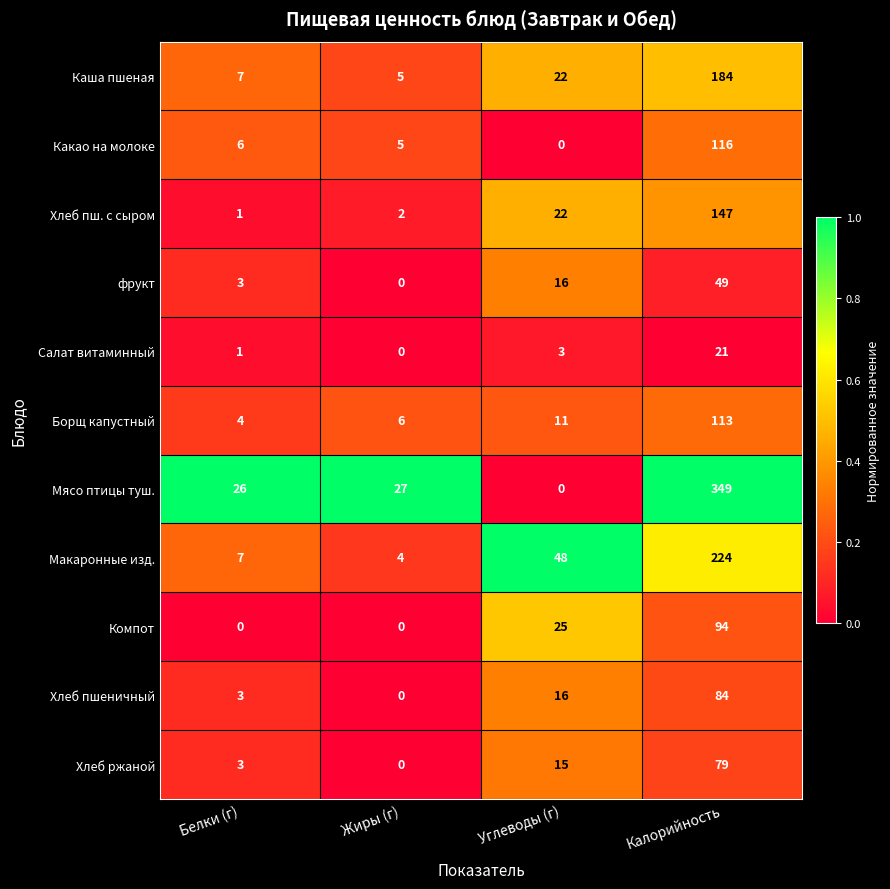

Which category has the highest value in the Компот series?

Калорийность